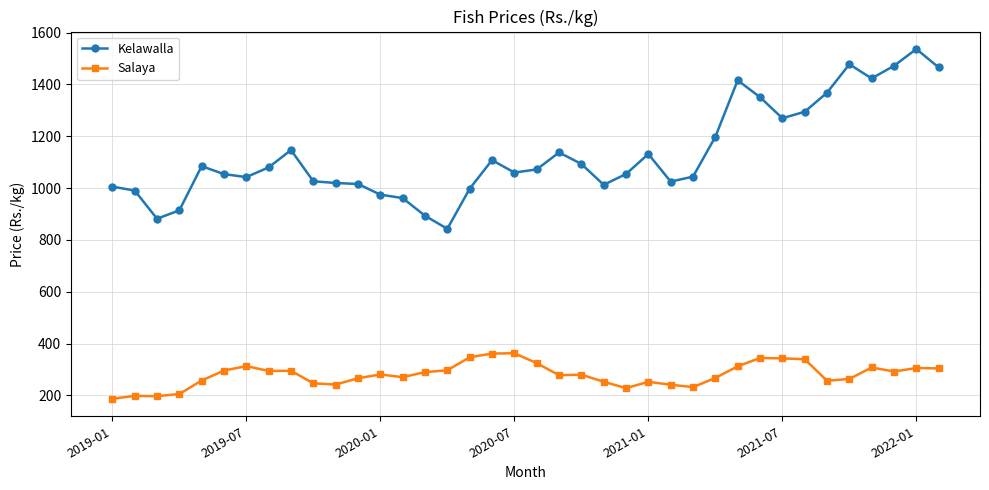

True or false: Kelawalla has more than 0 interior local peaks.

True